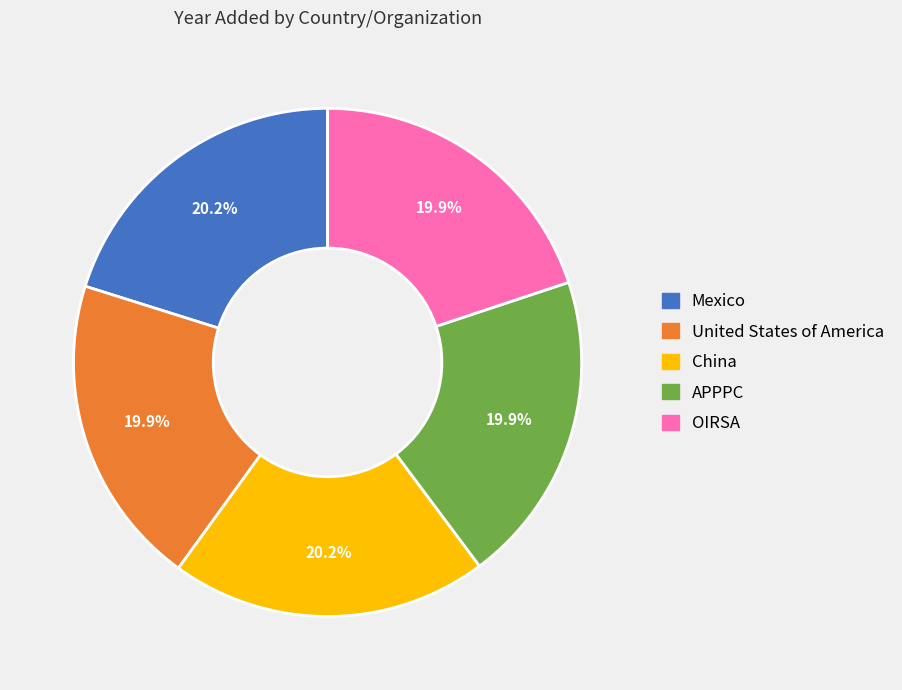

What portion of the pie excludes United States of America?

80.1%